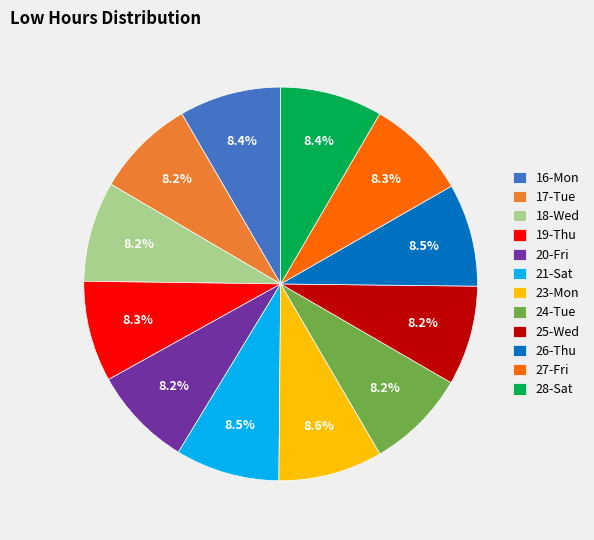

To the nearest percent, what is the combined percentage of 24-Tue and 25-Wed?

16%